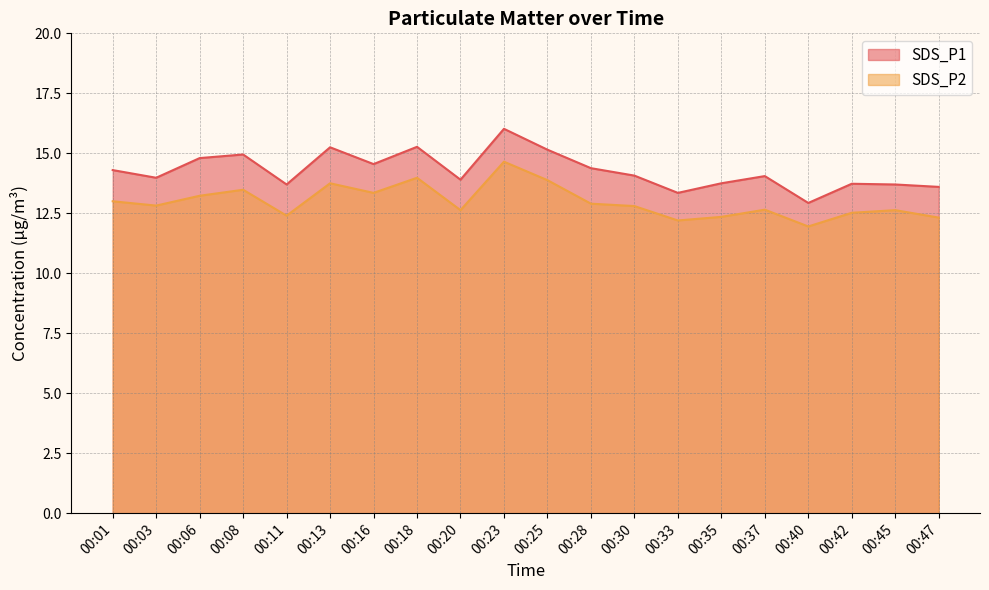

Is it true that SDS_P2 equals 5.3 at 00:40?

False